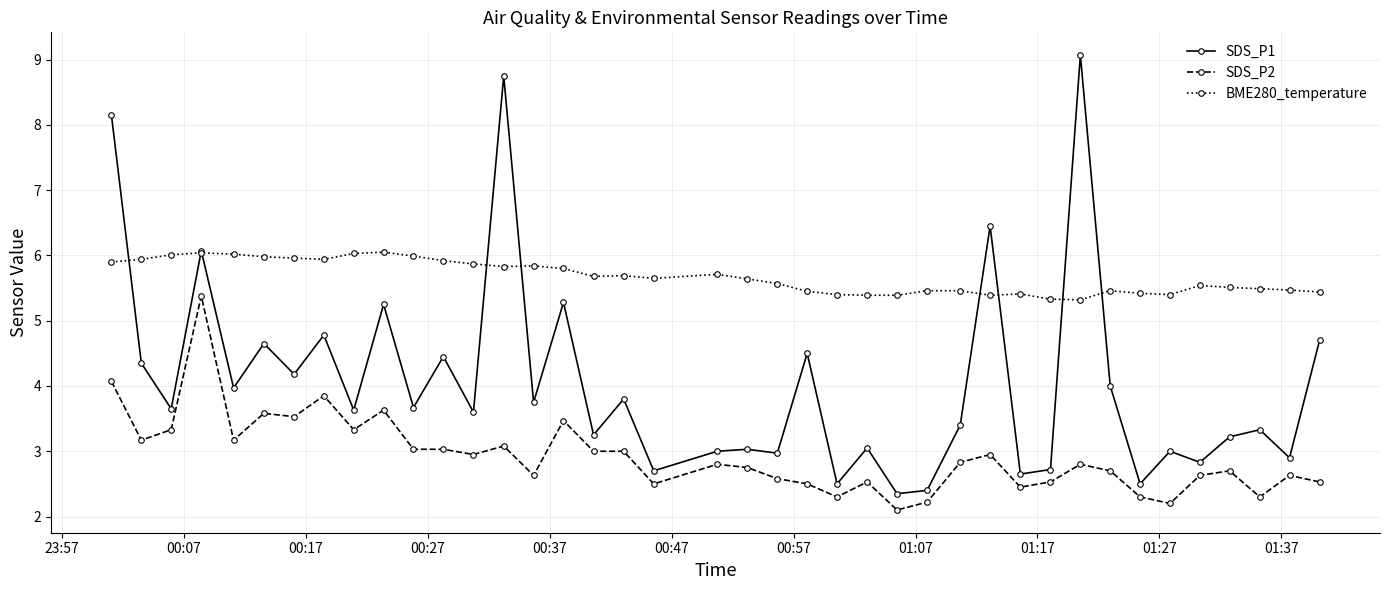

True or false: SDS_P2 has more than 2 interior local peaks.

True